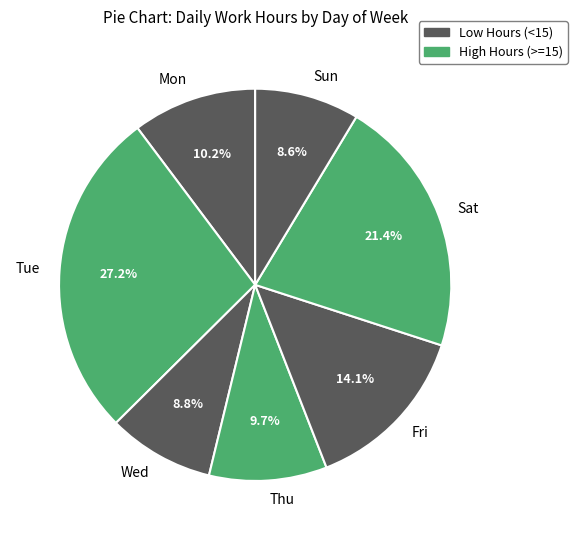

To the nearest percent, what portion does Tue represent?

27%